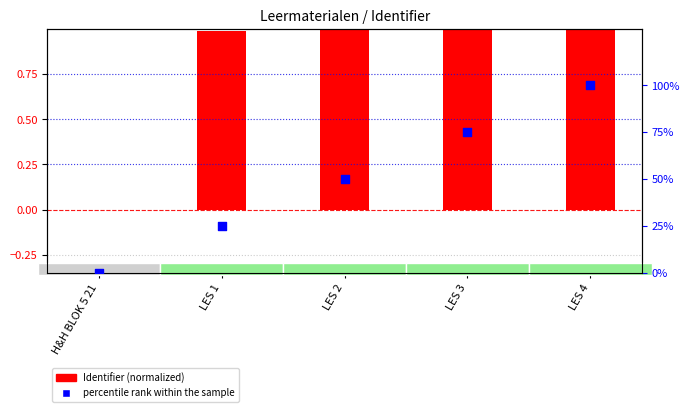

Which series has the largest Y range (max minus min)?

percentile rank within the sample